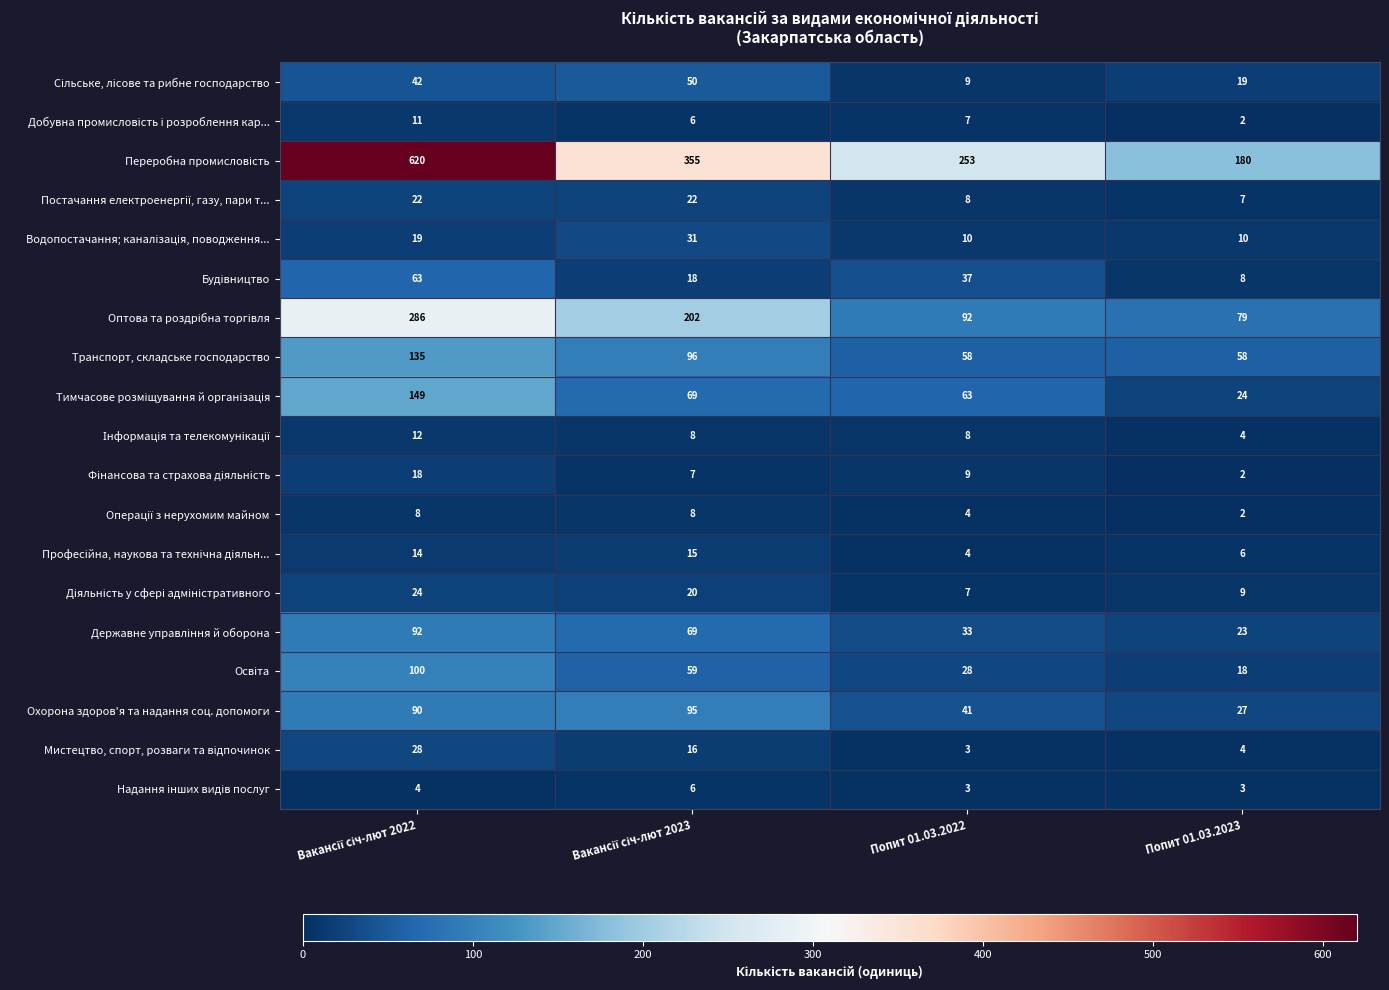

What is the total value across all series at Попит 01.03.2023?

485